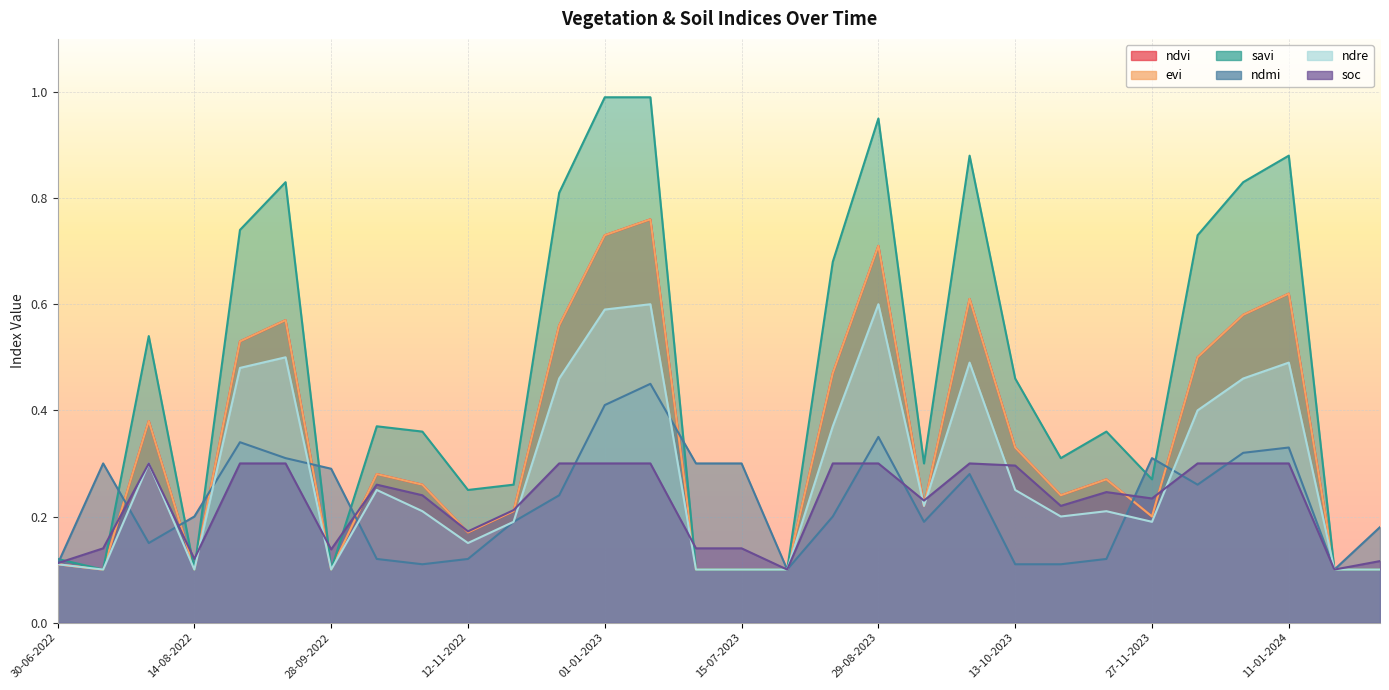

What is the lowest value of the ndmi series?

0.1